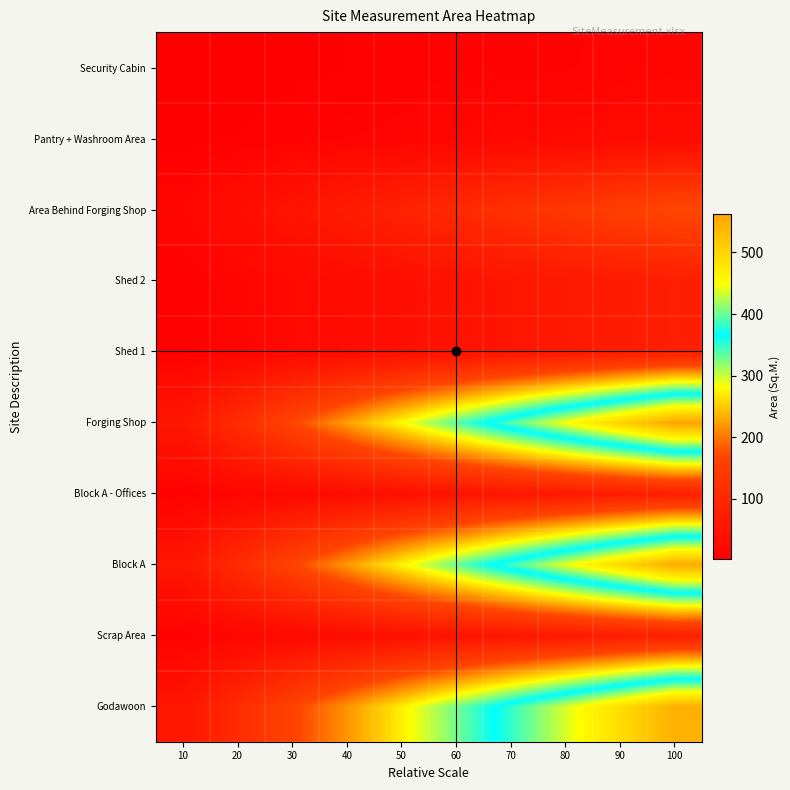

Reading left to right, extract all data points from this chart.

Godawoon: 10=54.6	20=109.2	30=163.8	40=218.4	50=273.0	60=327.6	70=382.2	80=436.8	90=491.4	100=546.0
Scrap Area: 10=8.1	20=16.2	30=24.2	40=32.3	50=40.4	60=48.5	70=56.6	80=64.7	90=72.7	100=80.8
Block A: 10=55.2	20=110.5	30=165.7	40=221.0	50=276.2	60=331.5	70=386.7	80=442.0	90=497.2	100=552.5
Block A - Offices: 10=7.9	20=15.8	30=23.8	40=31.7	50=39.6	60=47.5	70=55.4	80=63.4	90=71.3	100=79.2
Forging Shop: 10=56.2	20=112.3	30=168.5	40=224.7	50=280.8	60=337.0	70=393.2	80=449.4	90=505.5	100=561.7
Shed 1: 10=7.7	20=15.5	30=23.2	40=30.9	50=38.6	60=46.4	70=54.1	80=61.8	90=69.5	100=77.3
Shed 2: 10=7.7	20=15.5	30=23.2	40=30.9	50=38.6	60=46.4	70=54.1	80=61.8	90=69.5	100=77.3
Area Behind Forging Shop: 10=17.2	20=34.4	30=51.6	40=68.8	50=86.0	60=103.3	70=120.5	80=137.7	90=154.9	100=172.1
Pantry + Washroom Area: 10=3.0	20=6.1	30=9.1	40=12.1	50=15.1	60=18.2	70=21.2	80=24.2	90=27.2	100=30.3
Security Cabin: 10=1.5	20=3.0	30=4.5	40=6.0	50=7.5	60=9.0	70=10.5	80=12.0	90=13.5	100=15.0